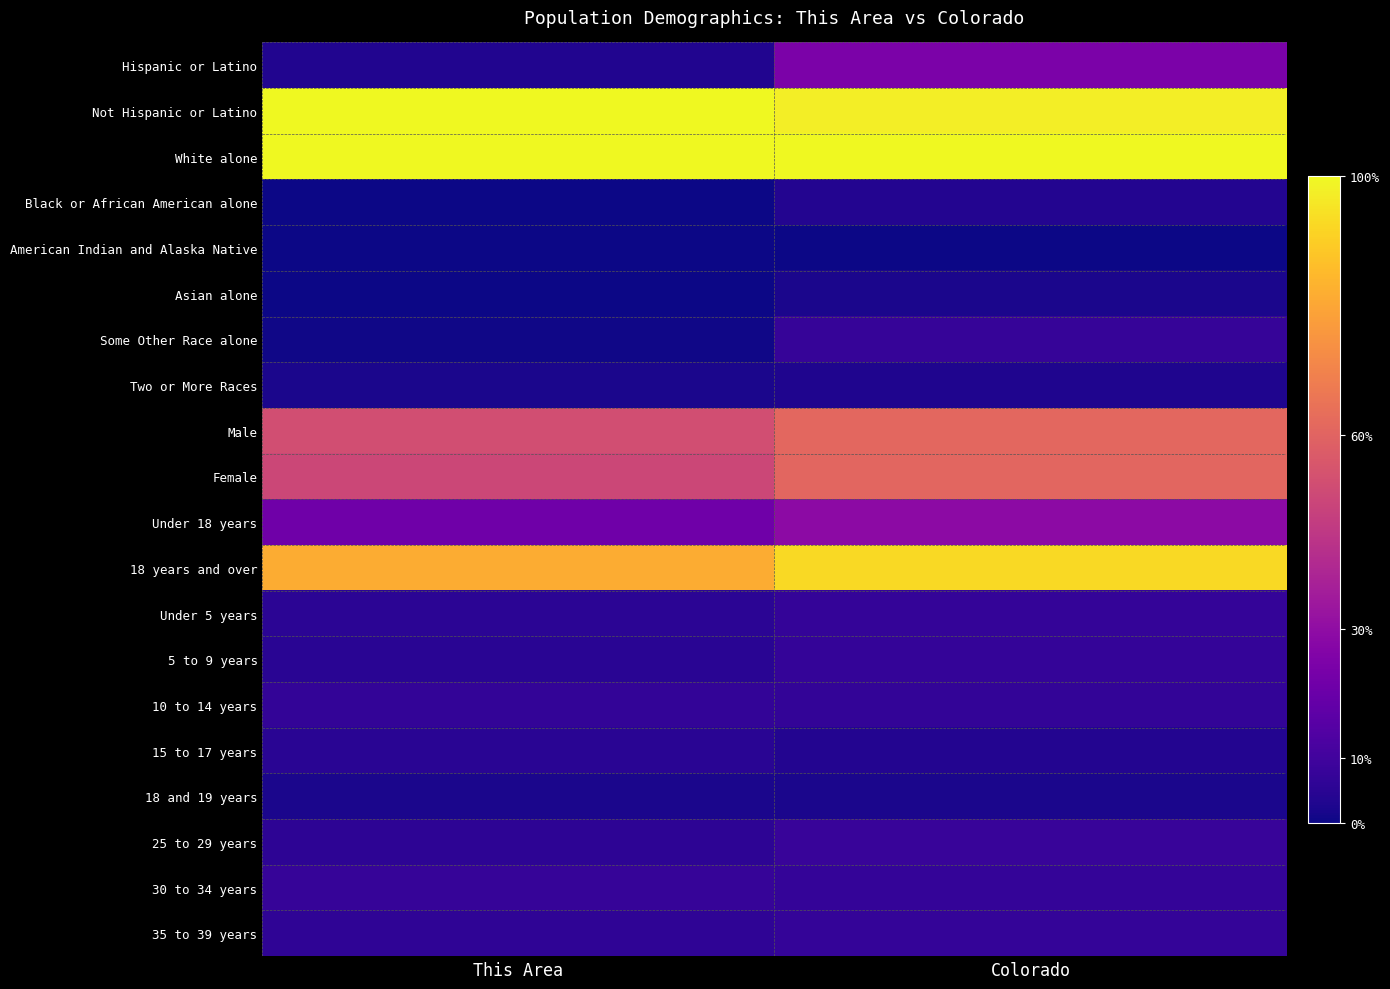

Reading left to right, transcribe all the data shown in this chart.

Hispanic or Latino: This Area=0.0	Colorado=0.2
Not Hispanic or Latino: This Area=1.0	Colorado=1.0
White alone: This Area=1.0	Colorado=1.0
Black or African American alone: This Area=0.0	Colorado=0.0
American Indian and Alaska Native: This Area=0.0	Colorado=0.0
Asian alone: This Area=0.0	Colorado=0.0
Some Other Race alone: This Area=0.0	Colorado=0.1
Two or More Races: This Area=0.0	Colorado=0.0
Male: This Area=0.5	Colorado=0.6
Female: This Area=0.5	Colorado=0.6
Under 18 years: This Area=0.2	Colorado=0.3
18 years and over: This Area=0.8	Colorado=0.9
Under 5 years: This Area=0.1	Colorado=0.1
5 to 9 years: This Area=0.0	Colorado=0.1
10 to 14 years: This Area=0.1	Colorado=0.1
15 to 17 years: This Area=0.0	Colorado=0.0
18 and 19 years: This Area=0.0	Colorado=0.0
25 to 29 years: This Area=0.1	Colorado=0.1
30 to 34 years: This Area=0.1	Colorado=0.1
35 to 39 years: This Area=0.1	Colorado=0.1